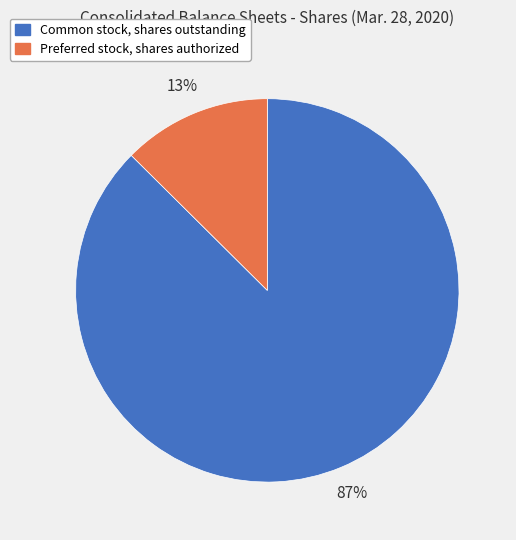

Is there a majority slice in this chart?

Yes